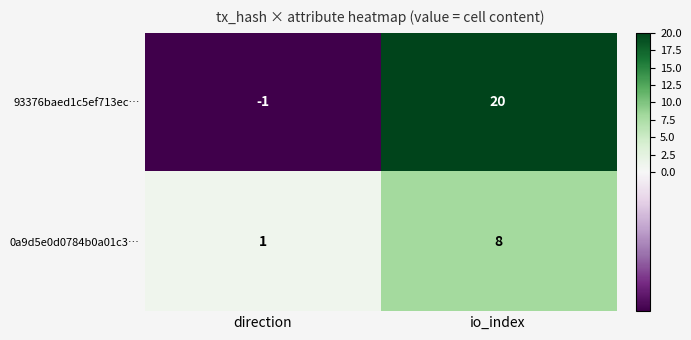

What is the difference between the highest and lowest values at direction?

2